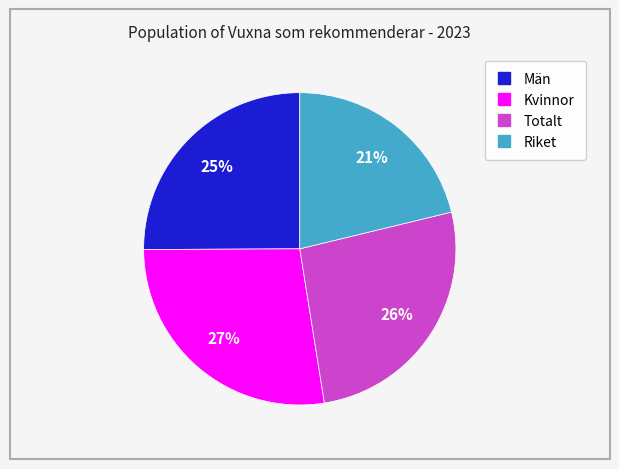

Is the sum of Totalt and Män greater than half?

Yes